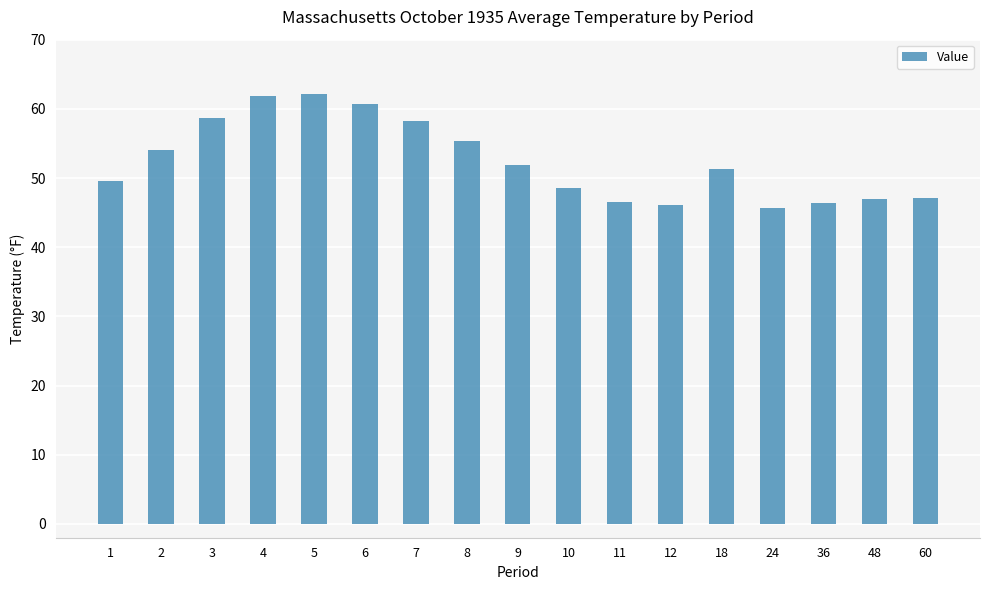

What is the minimum value shown in the chart?

45.6